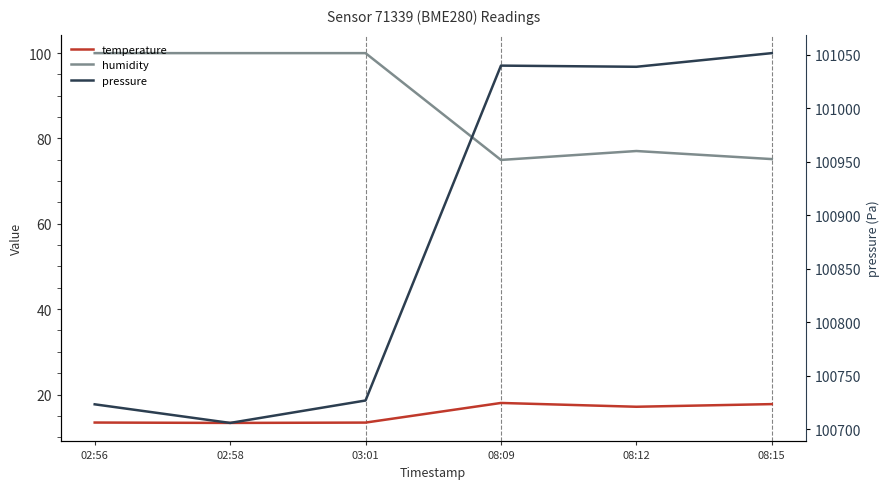

What is the average value of the humidity series?

87.9